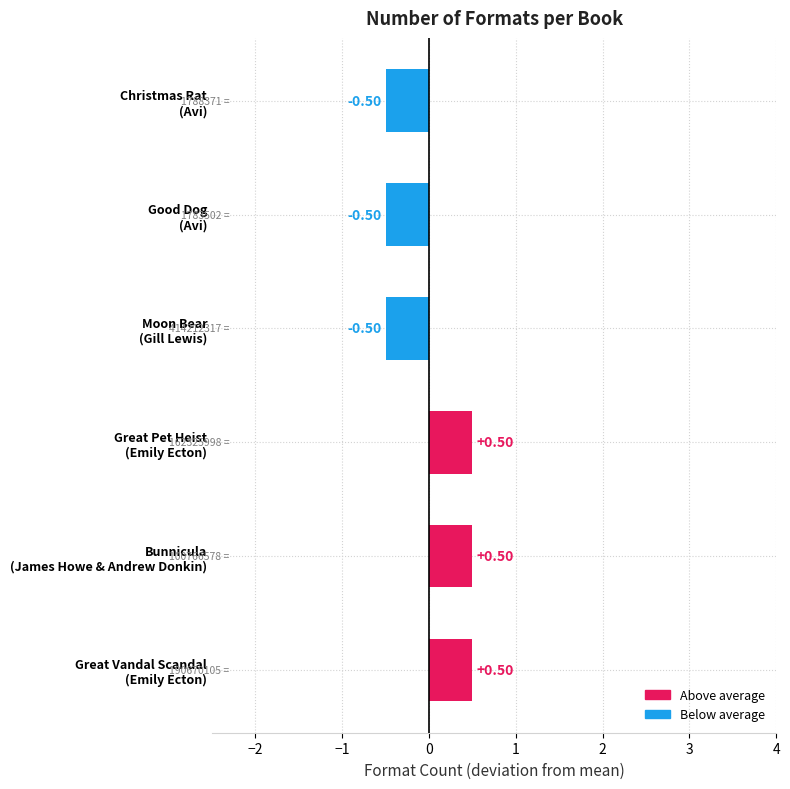

How many distinct data groups are displayed?

1